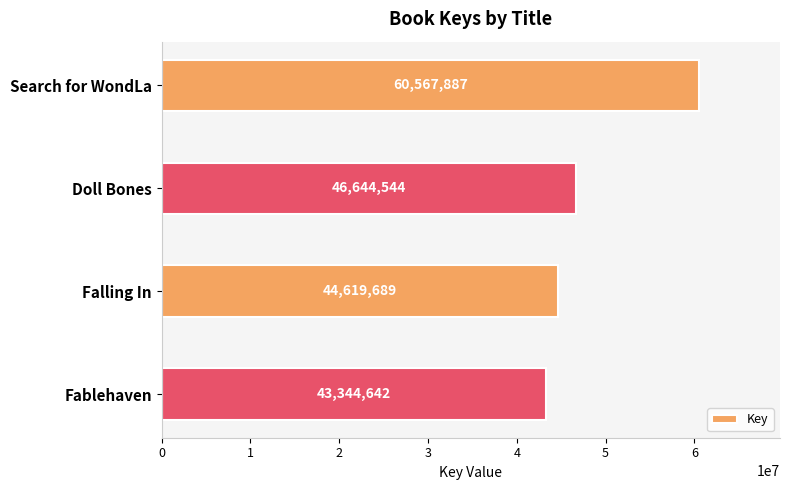

List the labels in order of value, largest first.

Search for WondLa, Doll Bones, Falling In, Fablehaven